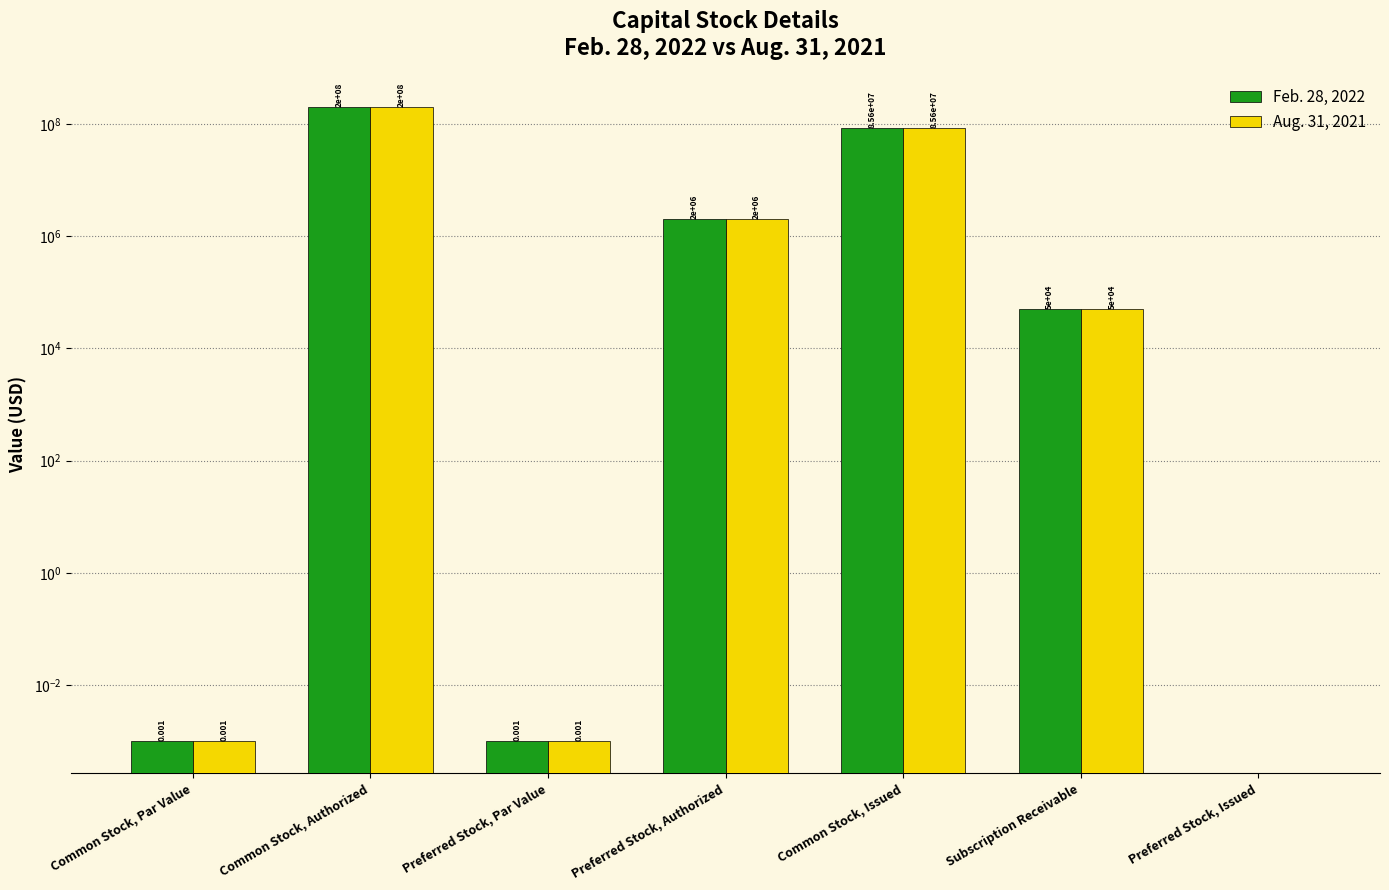

How many groups of bars are there?

7